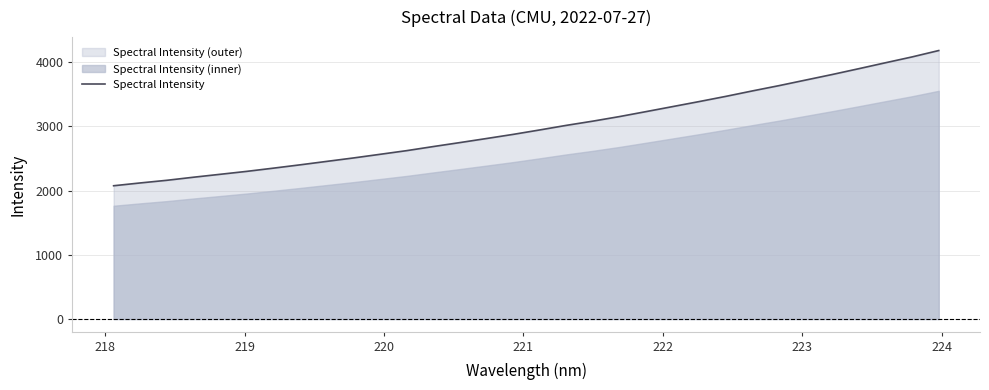

True or false: the data shows 4850.1 at 23.

False